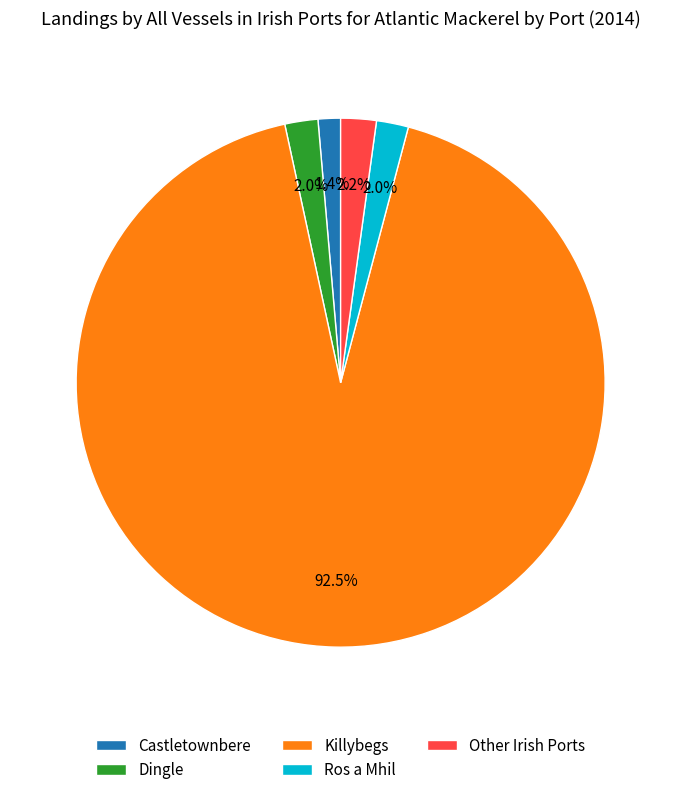

What percentage is the Other Irish Ports slice, to the nearest percent?

2%